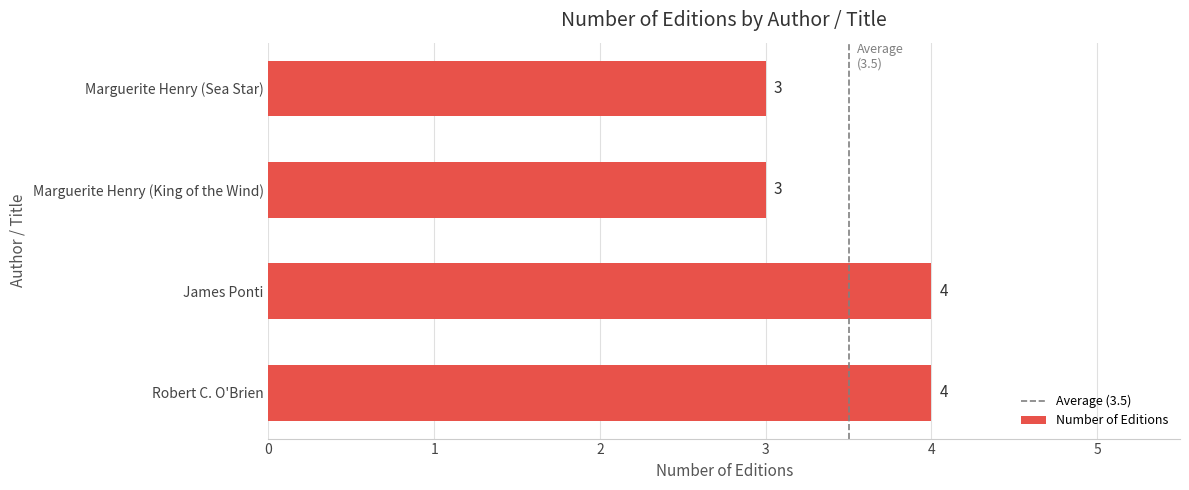

Reading bottom to top, list all the values displayed in this chart.

Robert C. O'Brien=4	James Ponti=4	Marguerite Henry (King of the Wind)=3	Marguerite Henry (Sea Star)=3